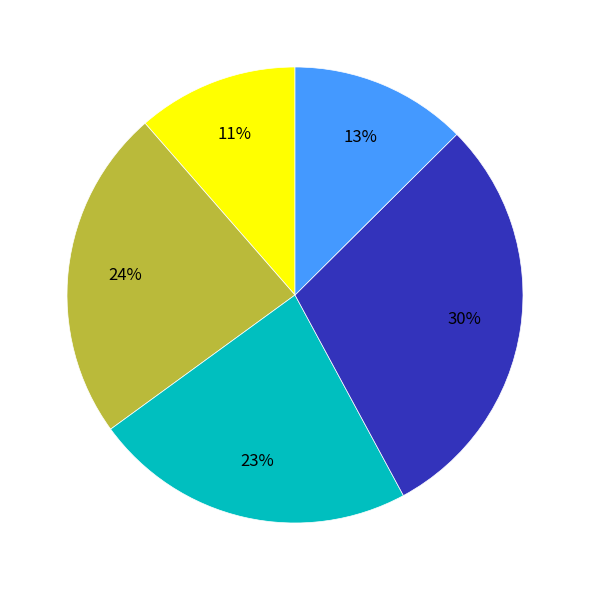

Count the number of slices in the pie.

5